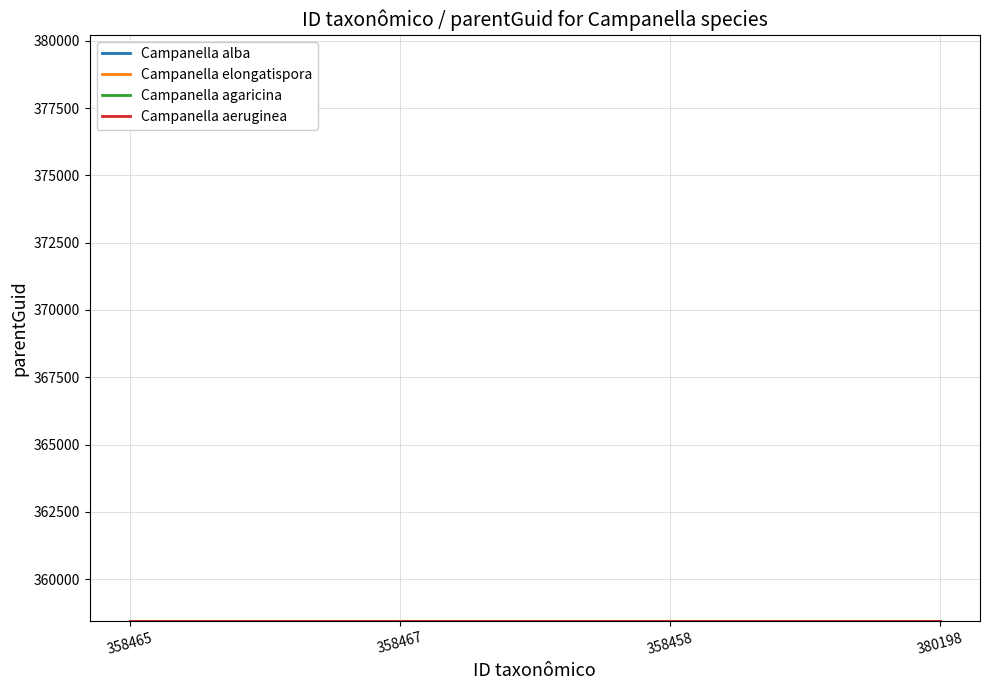

What are all the series names shown in the legend?

Campanella alba, Campanella elongatispora, Campanella agaricina, Campanella aeruginea